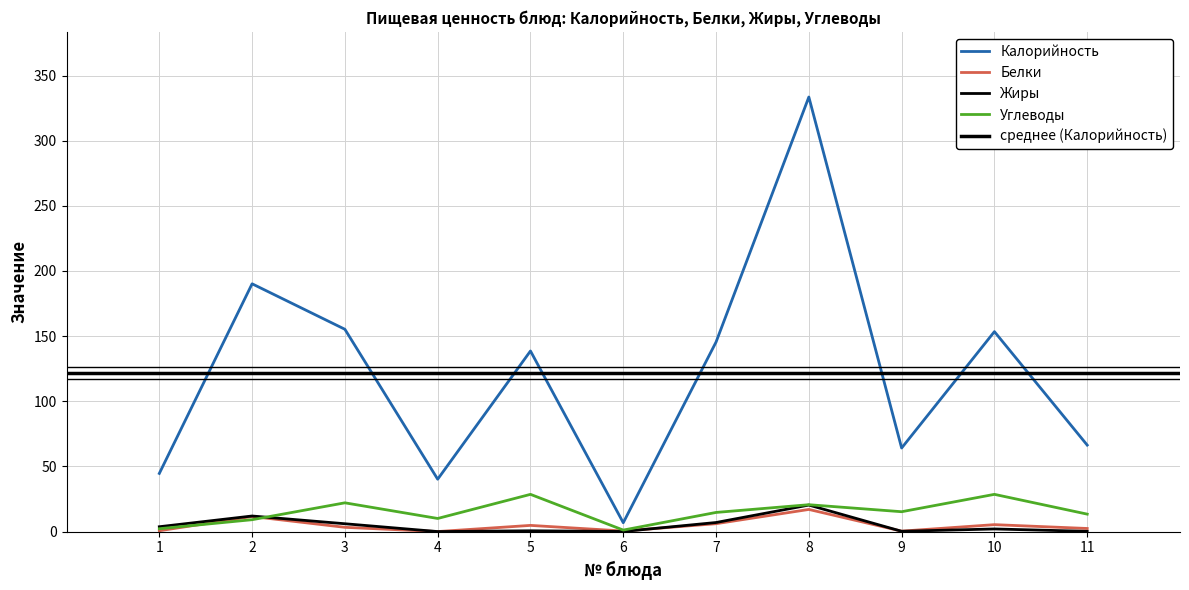

How many values in the Жиры series exceed 2?

5